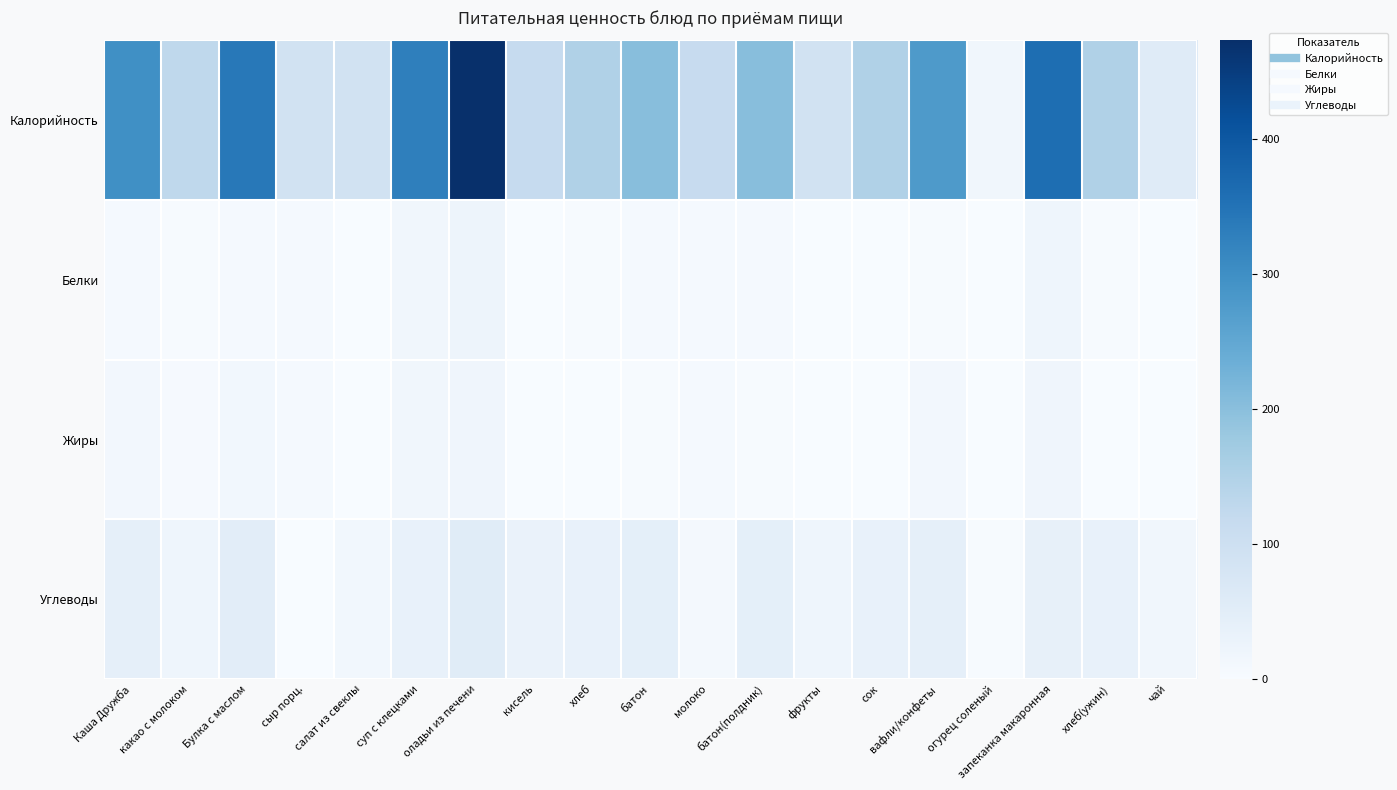

Rank the series at хлеб(ужин) from highest to lowest value.

Калорийность, Углеводы, Белки, Жиры